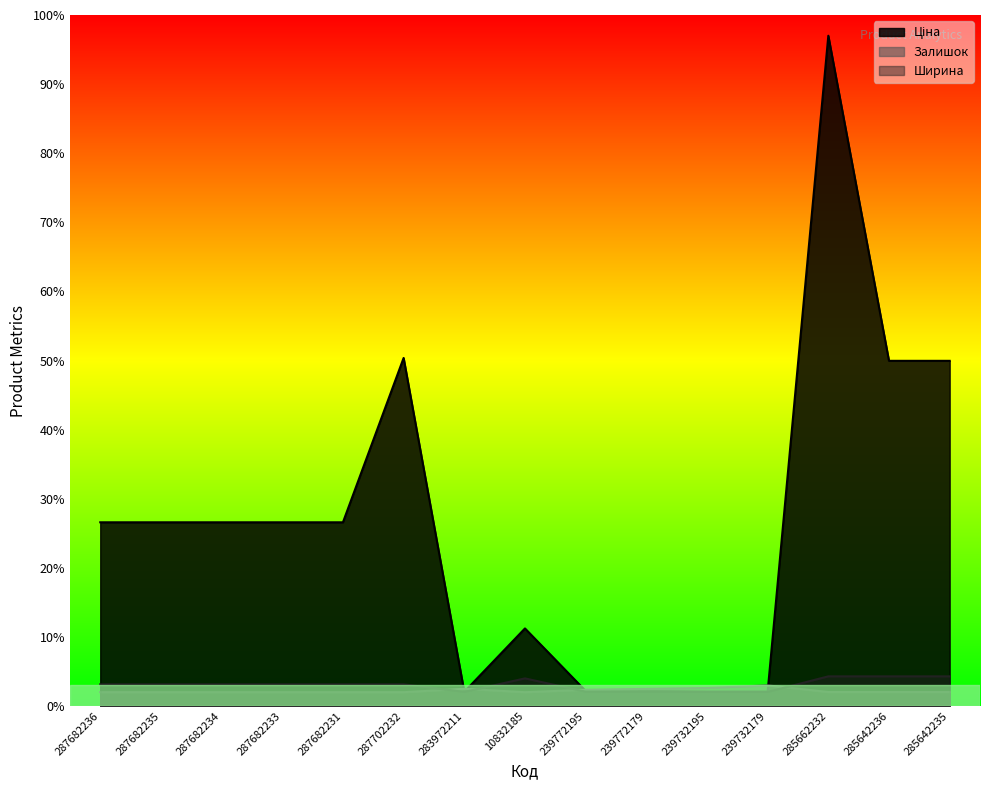

At 287682233, list the series in order from largest to smallest.

Ціна, Ширина, Залишок